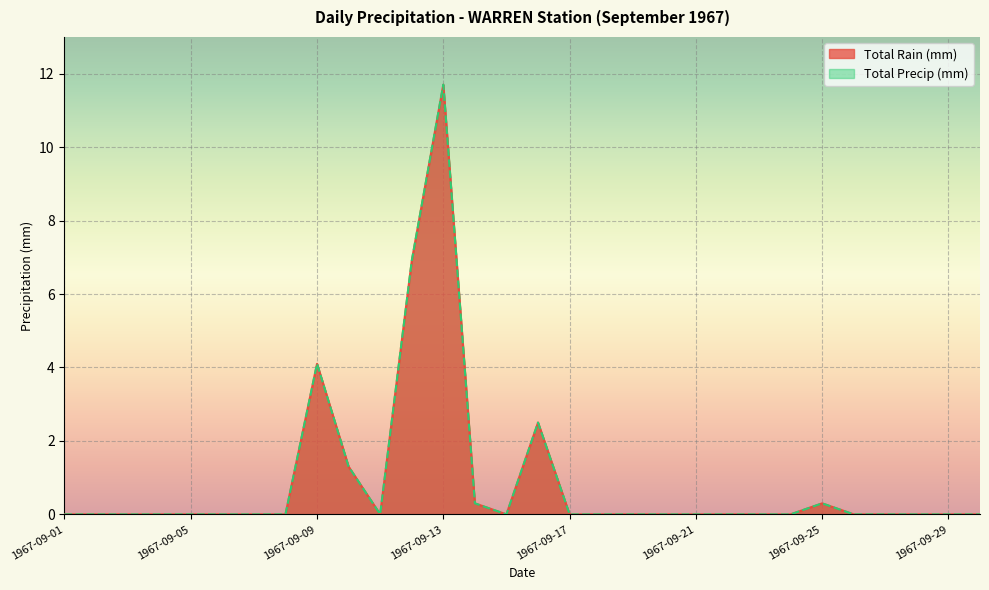

In Total Rain (mm), how many points are lower than both neighbors (excluding endpoints)?

2